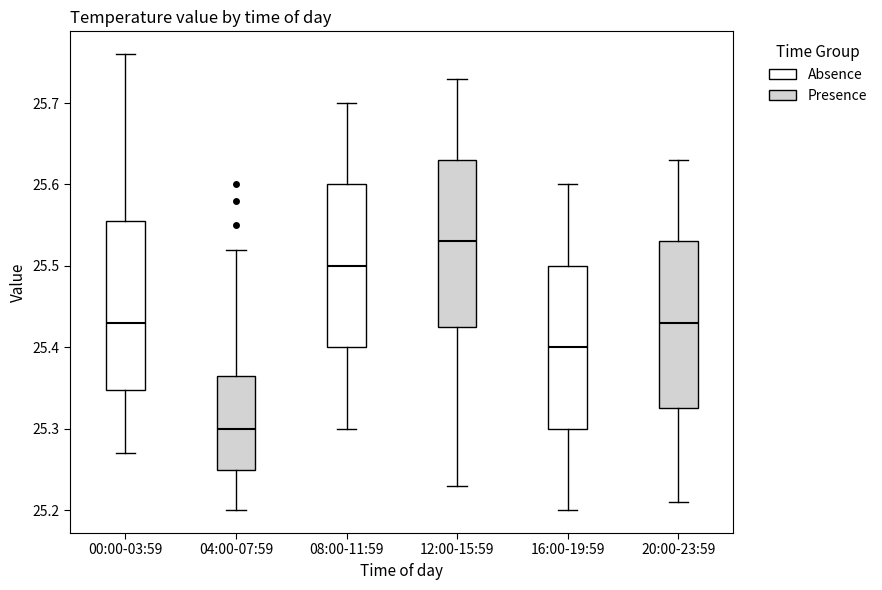

Reading left to right, transcribe this box plot: for each box, give where its median line is, the range the box spans, and where its two whiskers end, as read against the y-axis. The values are not printed on the chart, so give them approximately, as read against the axis.

00:00-03:59: median 25.43, box 25.35 to 25.56, whiskers 25.27 to 25.76
04:00-07:59: median 25.30, box 25.25 to 25.37, whiskers 25.20 to 25.52
08:00-11:59: median 25.50, box 25.40 to 25.60, whiskers 25.30 to 25.70
12:00-15:59: median 25.53, box 25.43 to 25.63, whiskers 25.23 to 25.73
16:00-19:59: median 25.40, box 25.30 to 25.50, whiskers 25.20 to 25.60
20:00-23:59: median 25.43, box 25.33 to 25.53, whiskers 25.21 to 25.63